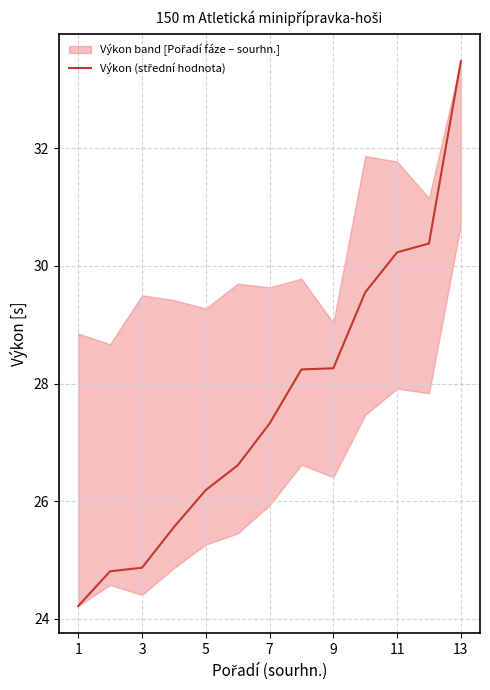

Does the chart display data point markers on the line(s)?

No